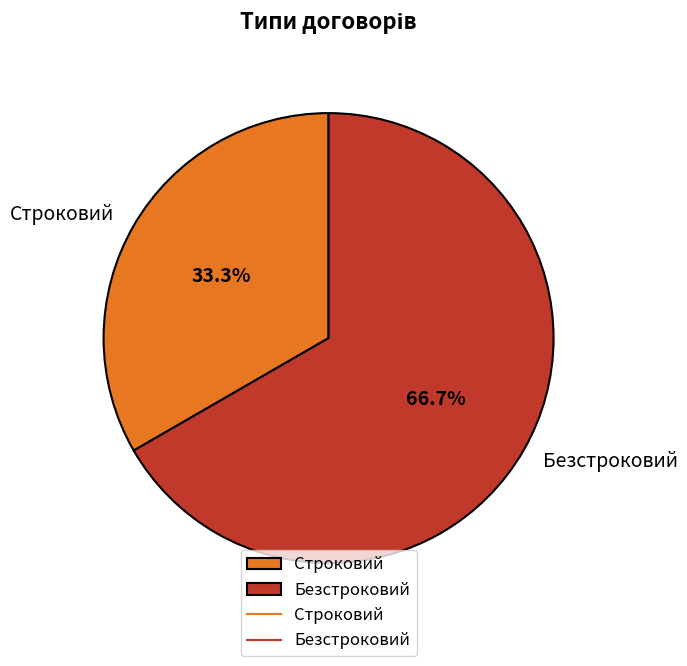

Count the number of slices in the pie.

2